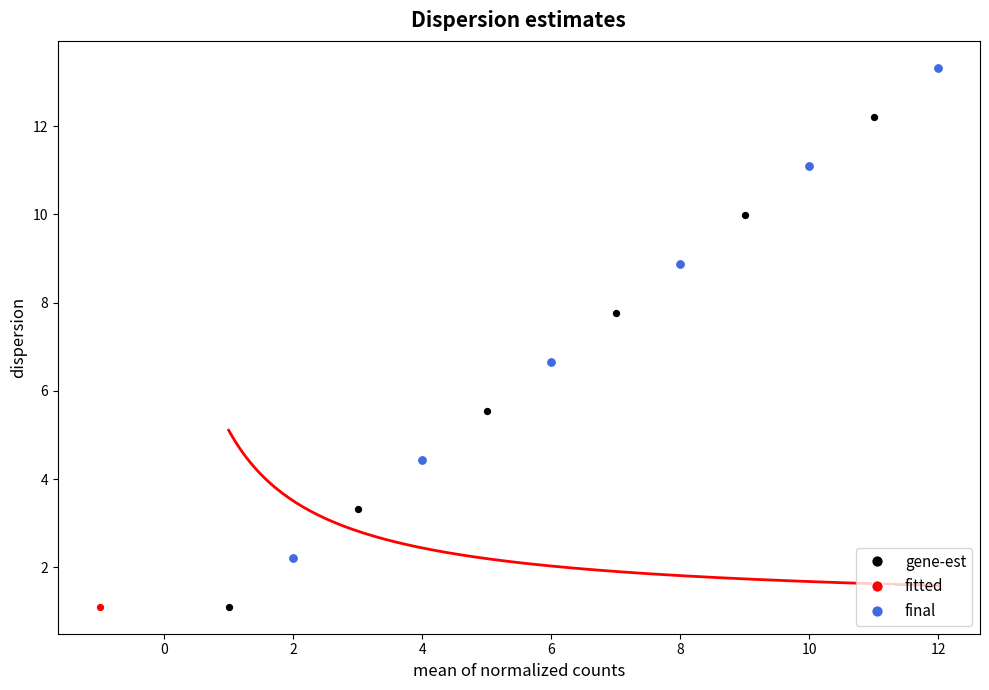

Which series contains the highest Y value?

final